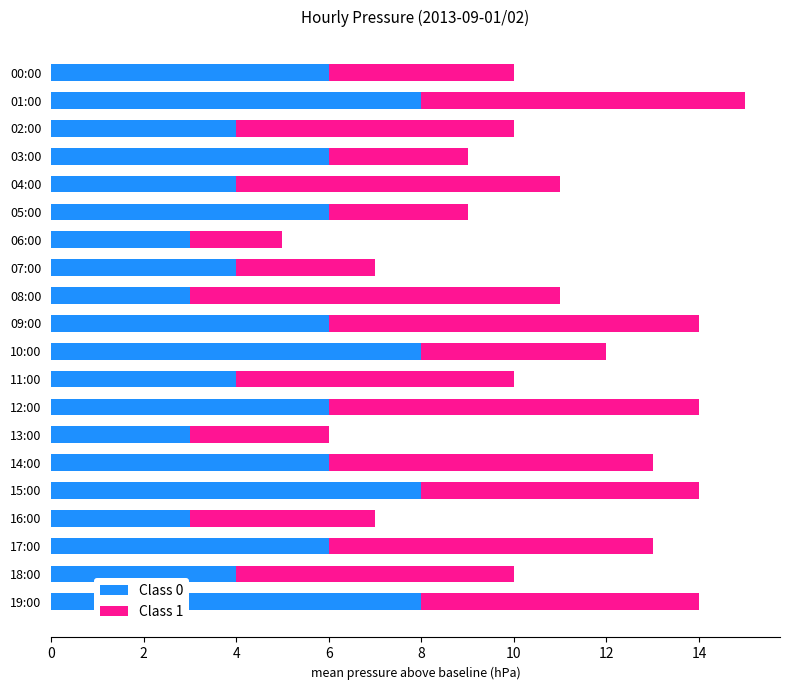

The value of Class 0 at 06:00 is 3. True or false?

True